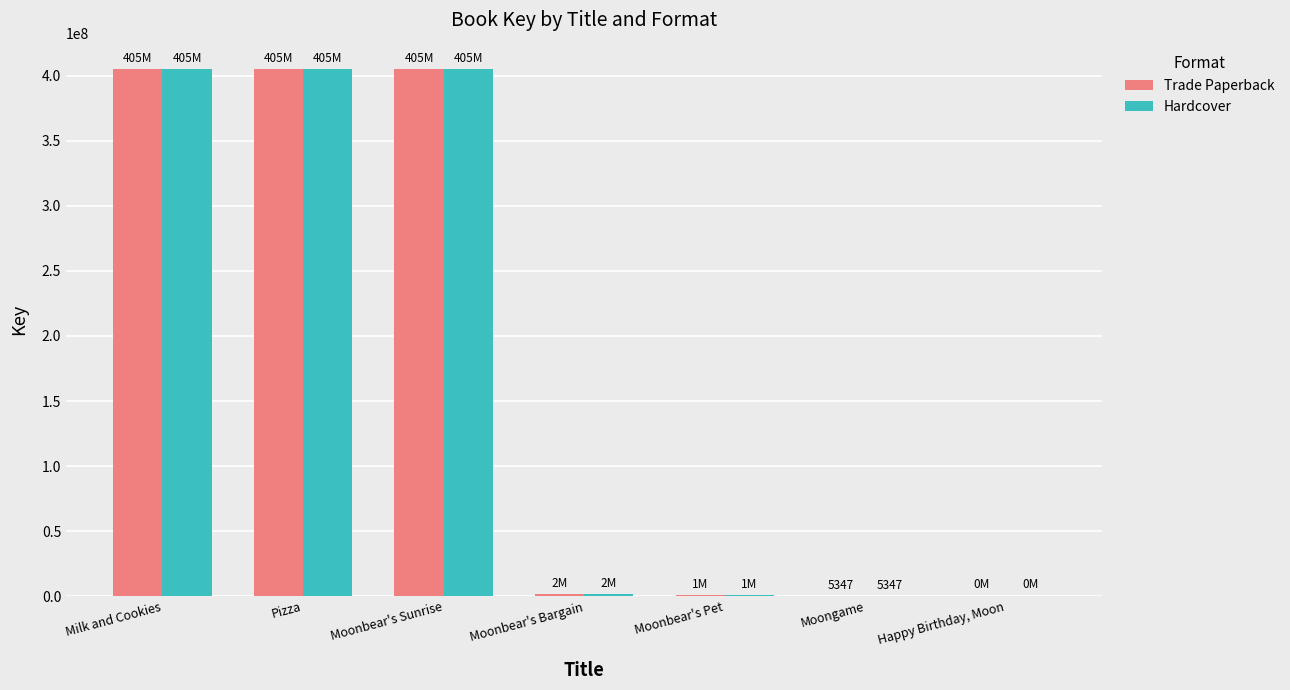

The Trade Paperback series shows 173215551 at Moonbear's Sunrise. True or false?

False